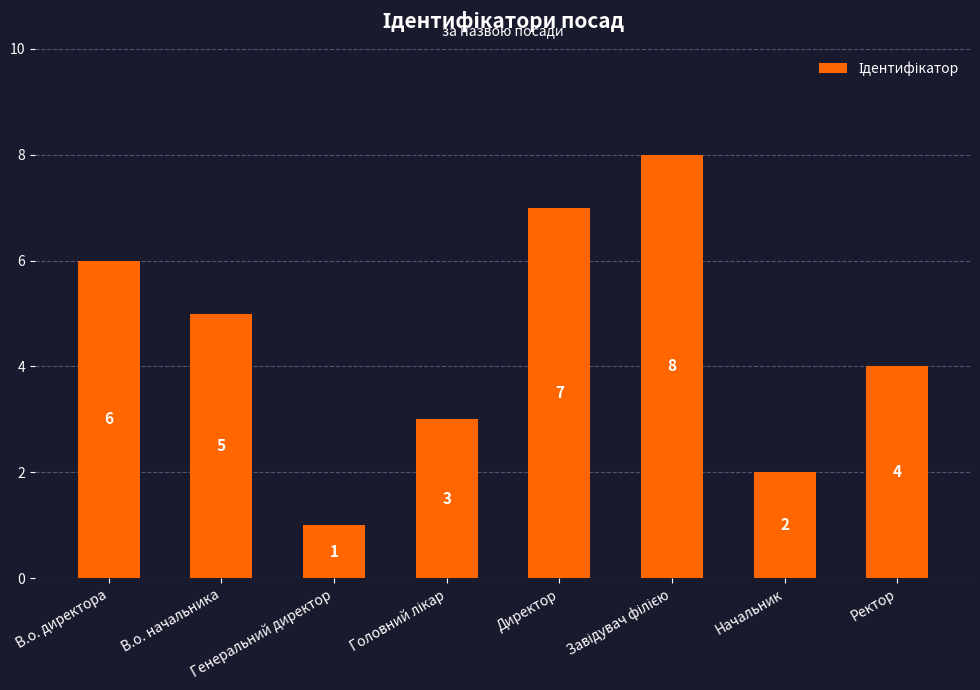

How many values are below 5?

4